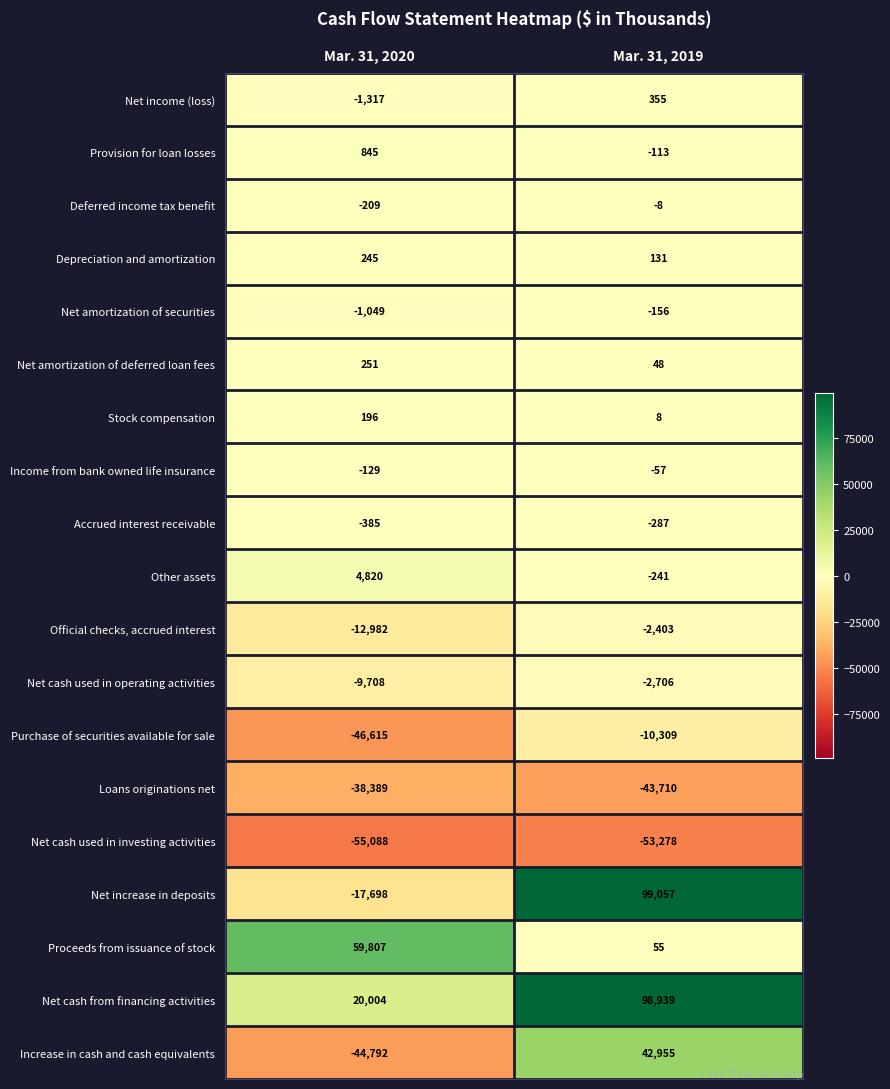

Where is Purchase of securities available for sale nearest to the value -28462?

Mar. 31, 2020